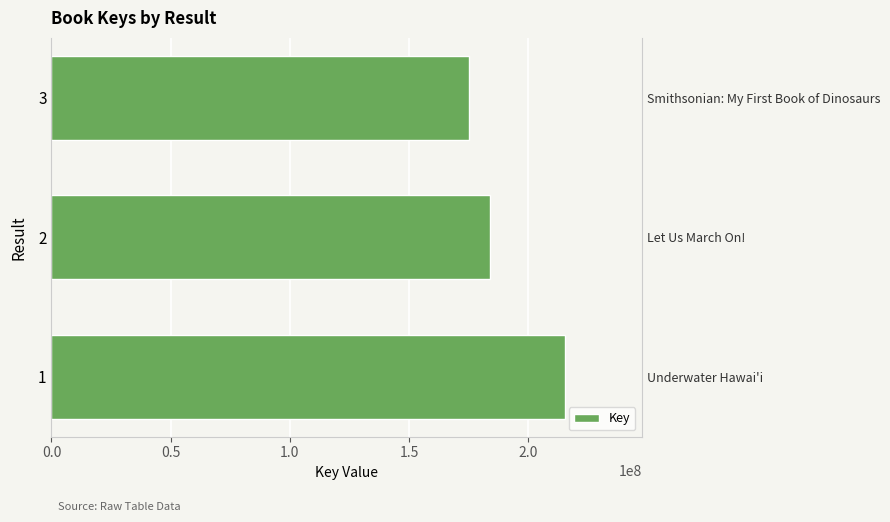

Count the number of categories in the chart.

3